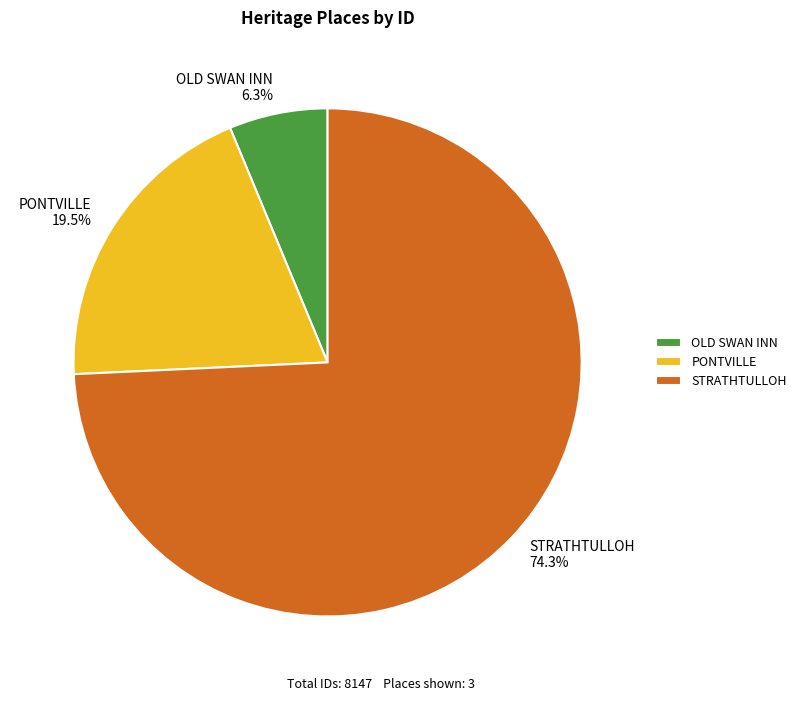

Which category has the biggest portion of the pie?

STRATHTULLOH